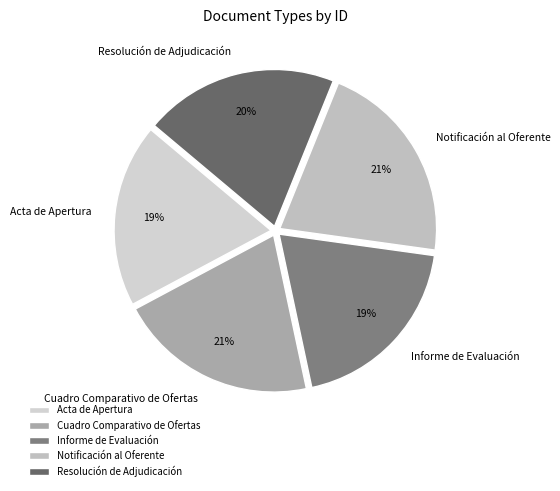

Is the sum of Cuadro Comparativo de Ofertas and Informe de Evaluación greater than half?

No